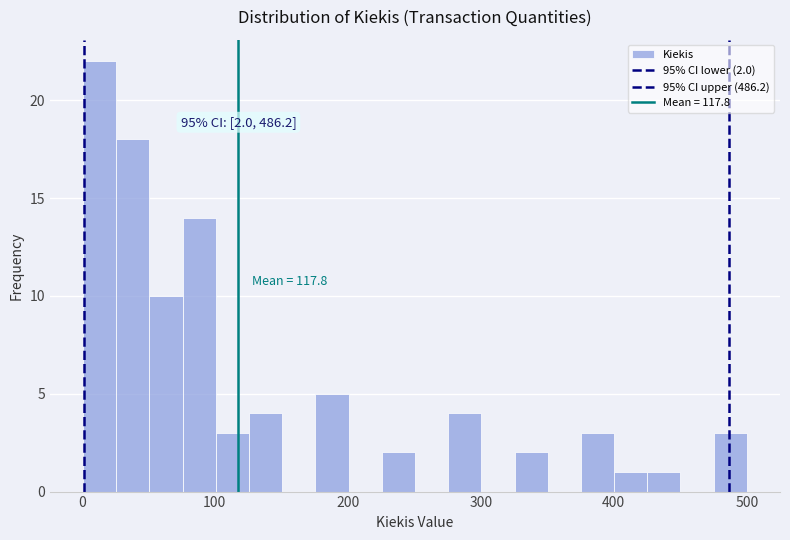

Around what value on the x-axis is the tallest bar? Give the approximate position of its centre, as read against the axis.

10